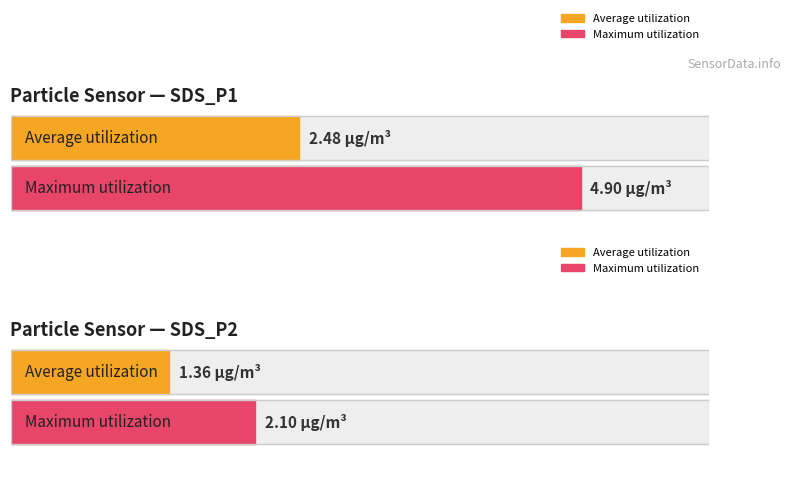

Which category has the lowest value in the Average utilization series?

SDS_P2